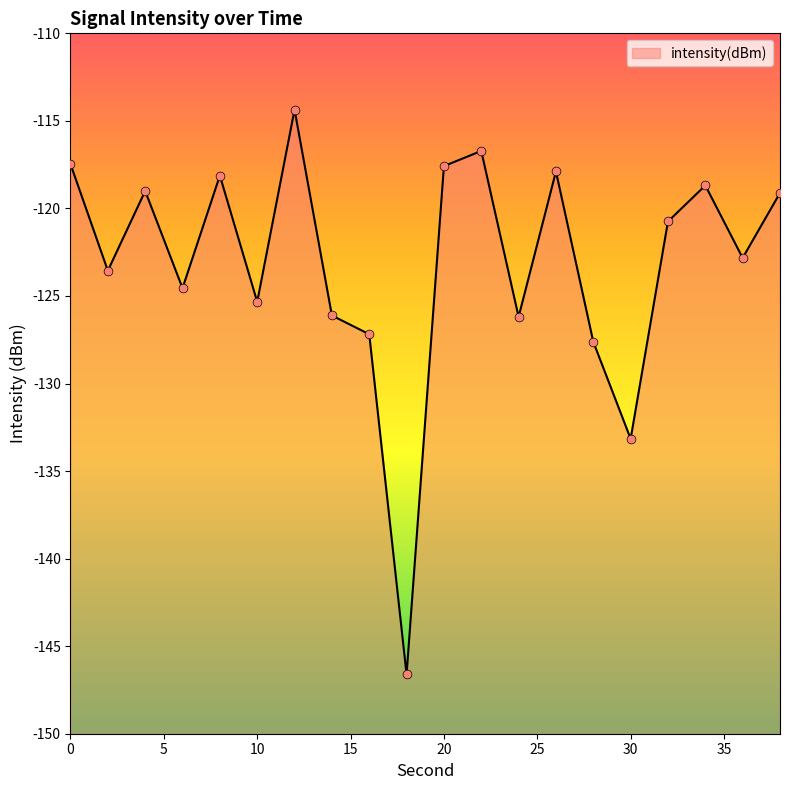

What is the change in value from 2 to 10?

-1.8